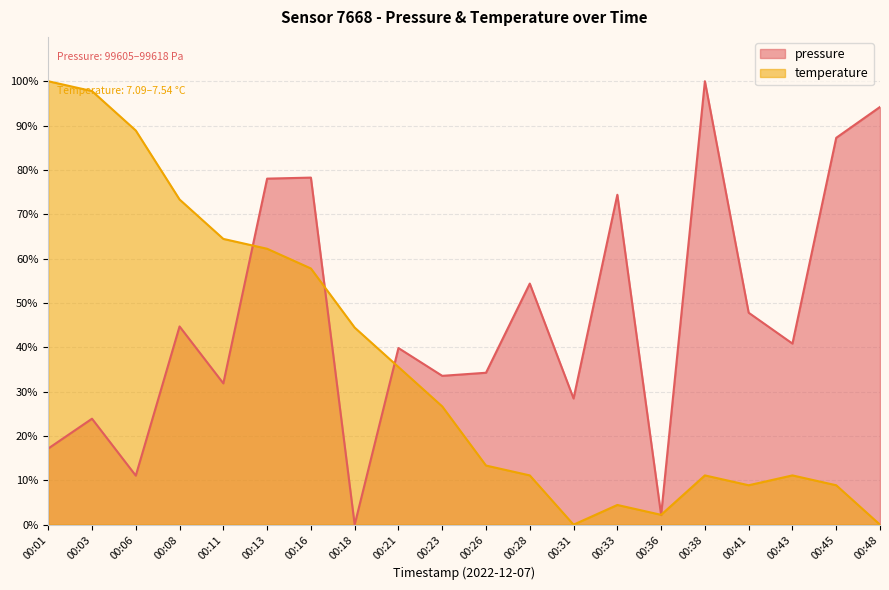

Between which two adjacent categories do pressure and temperature first intersect?

00:11 and 00:13